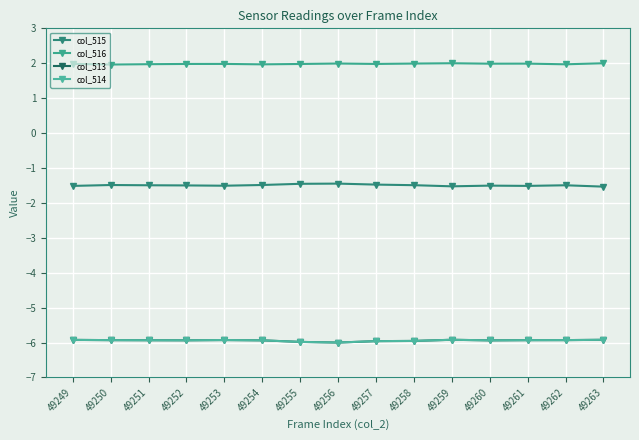

Between 49249 and 49262, which series saw the biggest shift?

col_515